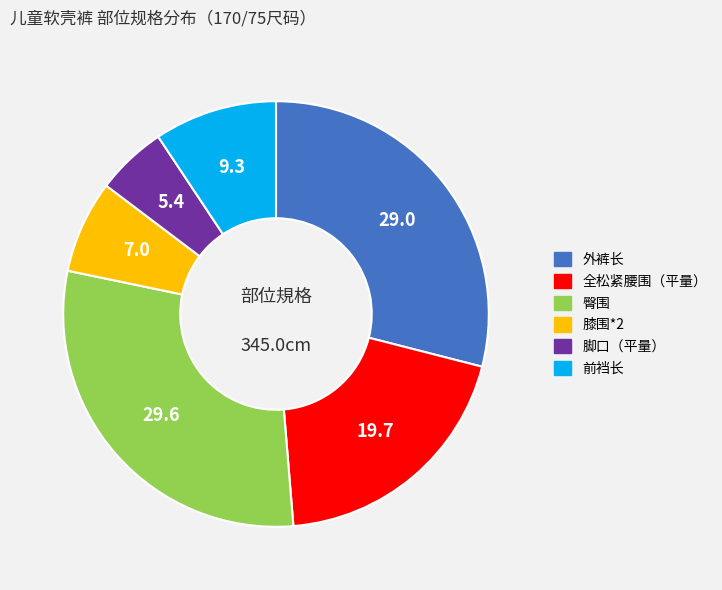

Is there any slice that represents more than half of the pie?

No